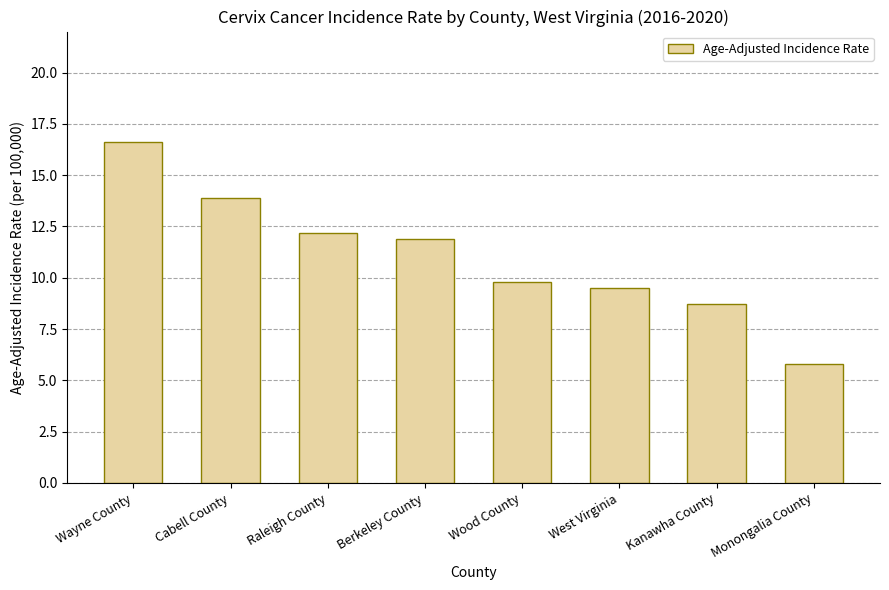

Rank the categories by value from highest to lowest.

Wayne County, Cabell County, Raleigh County, Berkeley County, Wood County, West Virginia, Kanawha County, Monongalia County